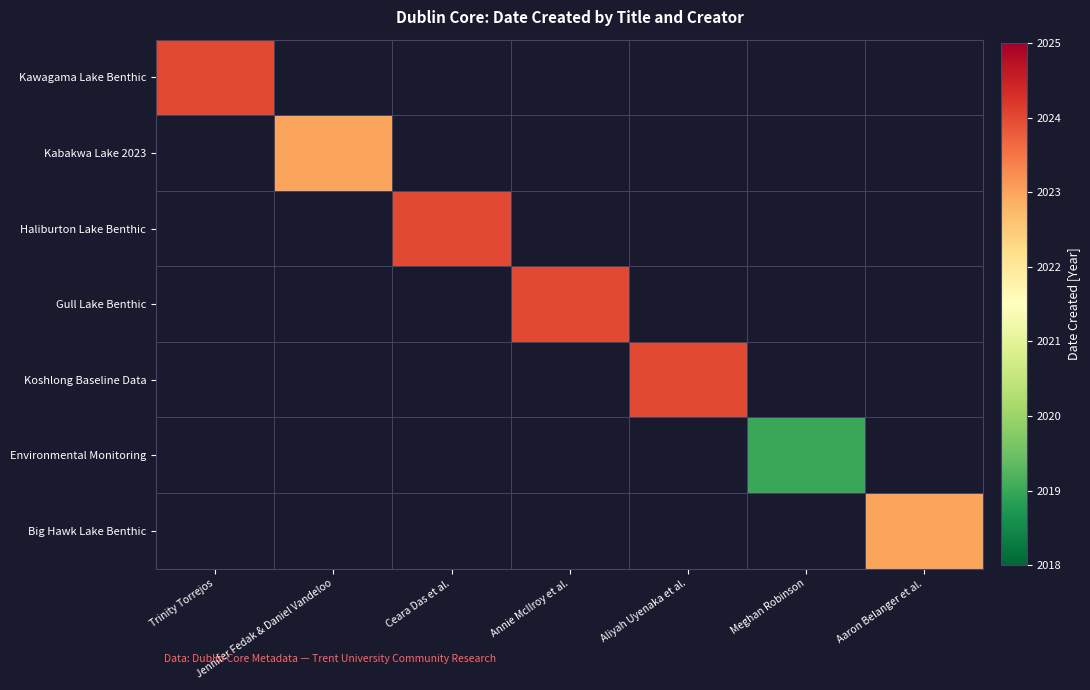

Which label corresponds to the largest value in the chart?

Trinity Torrejos